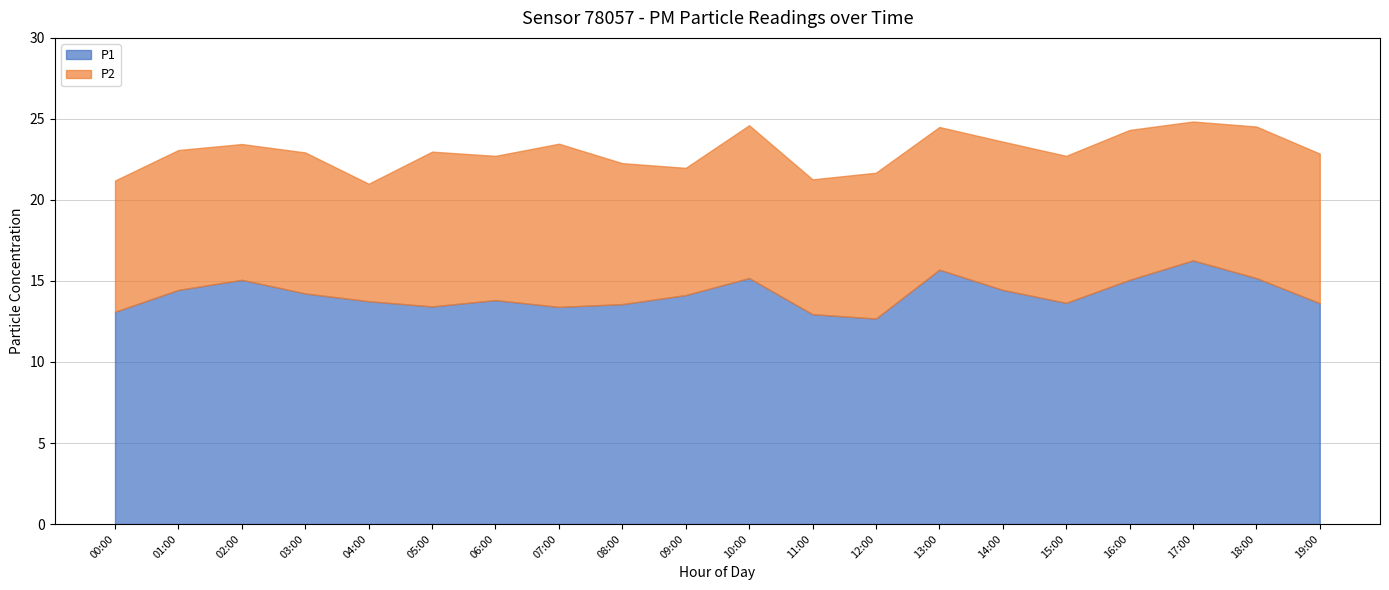

At which category is the sum across all series the highest?

17:00